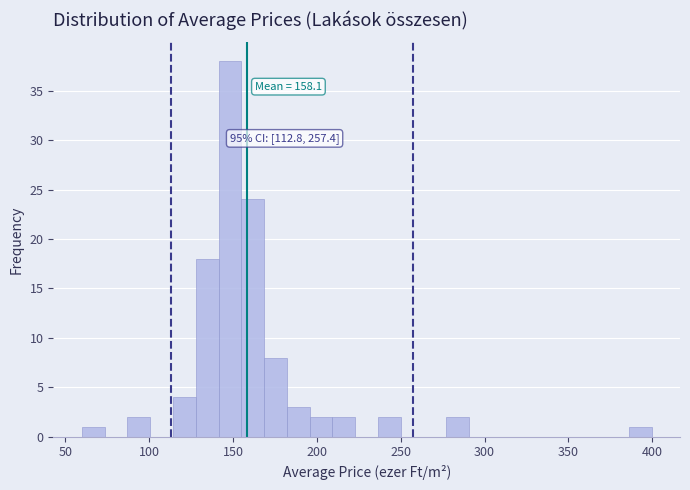

Around what value on the x-axis is the tallest bar? Give the approximate position of its centre, as read against the axis.

150